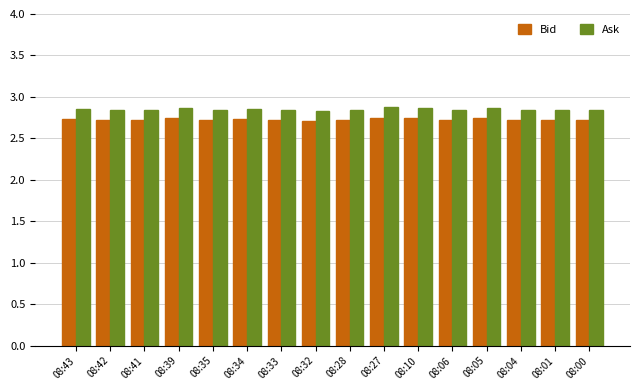

True or false: Bid has a value of 1.1 at 08:39.

False